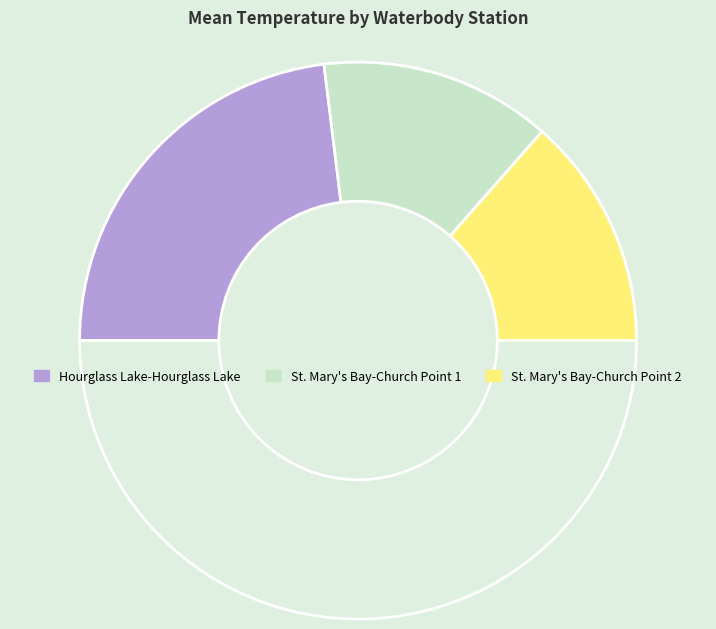

Count the number of slices in the pie.

4